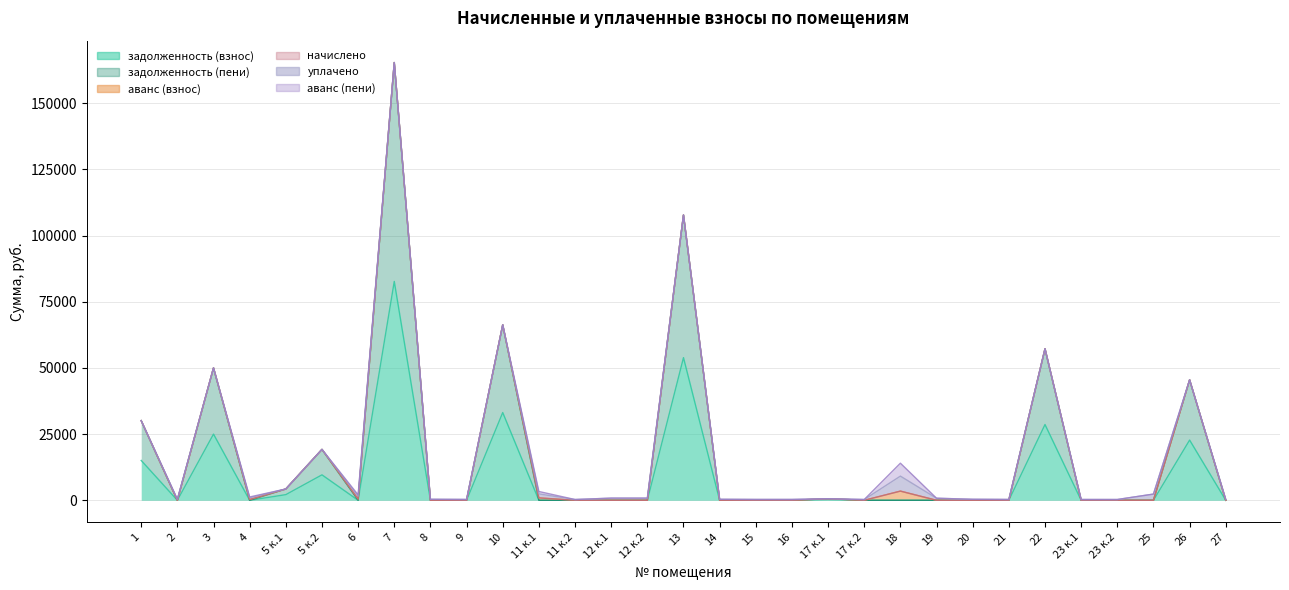

What is the sum of the задолженность (взнос) values at 17 к.1 and 20?

297.7